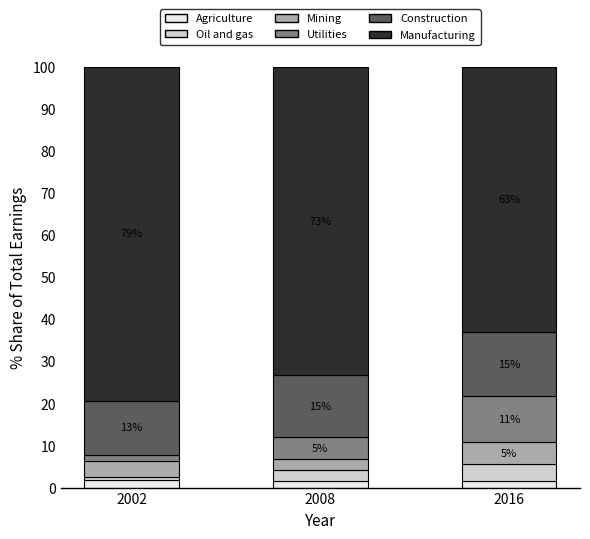

What are all the series names shown in the legend?

Agriculture, Oil and gas, Mining, Utilities, Construction, Manufacturing